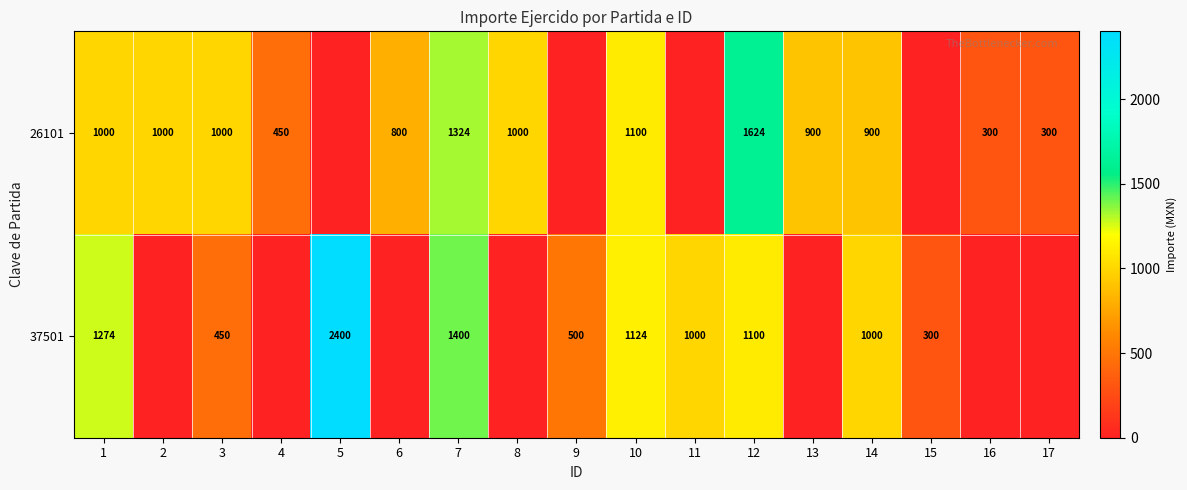

True or false: 37501 has a value of 450 at 3.

True